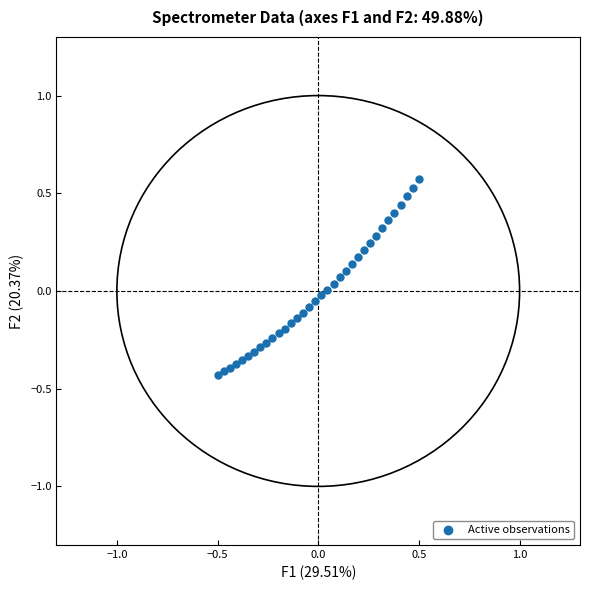

What is the range of Y values (max minus min)?

1.0